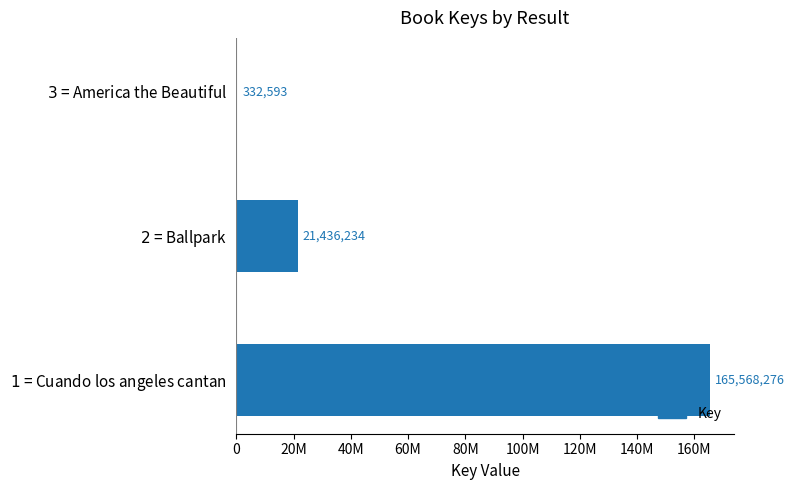

Are the bars horizontal?

Yes